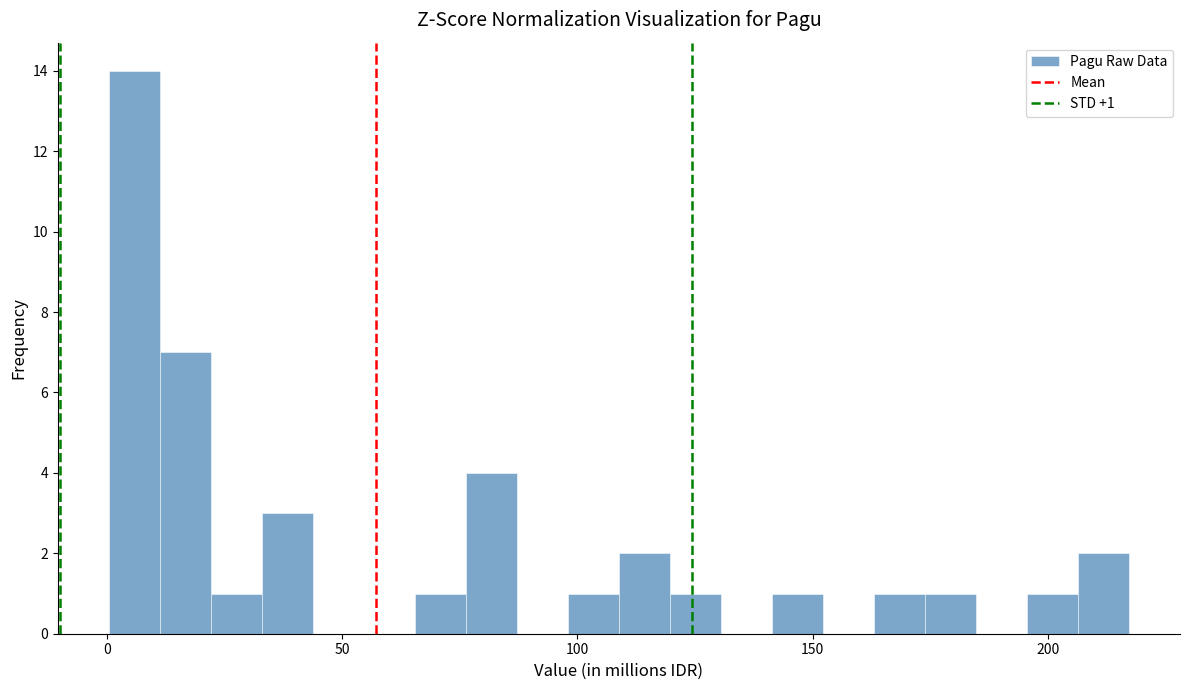

Read against the x-axis, roughly where is the centre of the tallest bar?

5